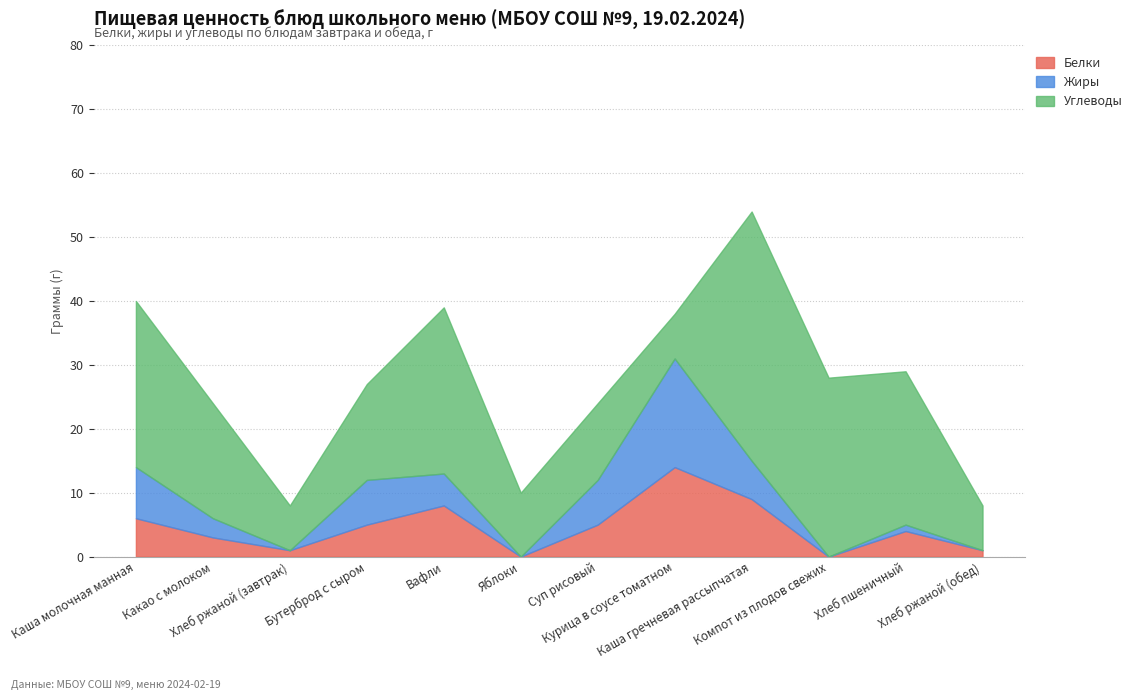

Which series changed the most between Яблоки and Хлеб ржаной (обед)?

Углеводы